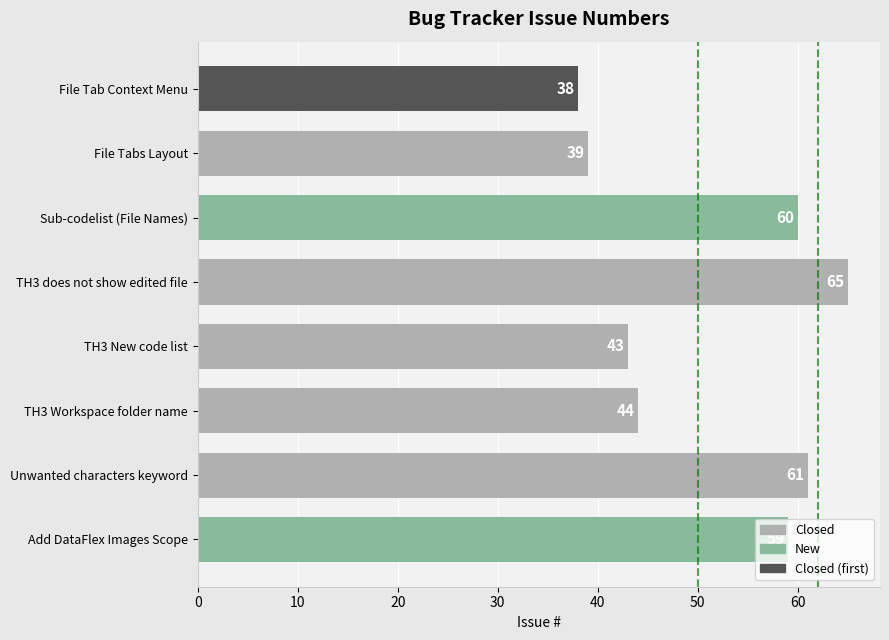

List the labels in order of value, smallest first.

File Tab Context Menu, File Tabs Layout, TH3 New code list, TH3 Workspace folder name, Add DataFlex Images Scope, Sub-codelist (File Names), Unwanted characters keyword, TH3 does not show edited file